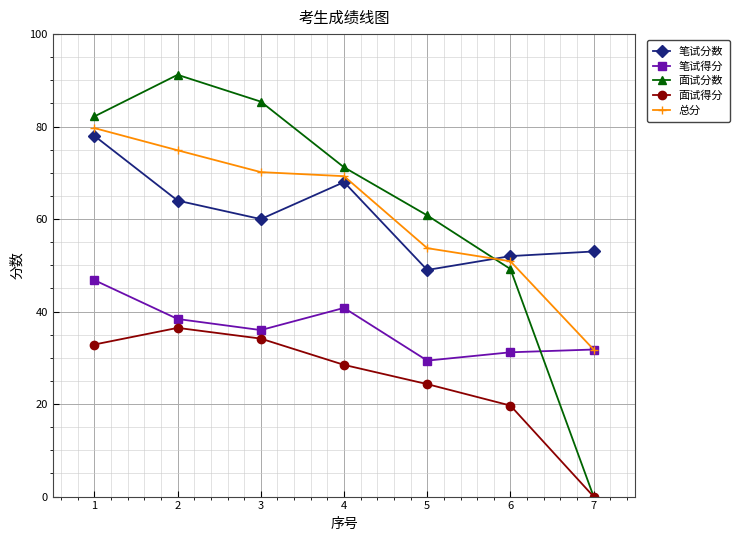

Reading left to right, list all the values displayed in this chart.

笔试分数: 78.0	64.0	60.0	68.0	49.0	52.0	53.0
笔试得分: 46.8	38.4	36.0	40.8	29.4	31.2	31.8
面试分数: 82.2	91.2	85.4	71.2	60.8	49.2	0.0
面试得分: 32.9	36.5	34.2	28.5	24.3	19.7	0.0
总分: 79.7	74.9	70.2	69.3	53.7	50.9	31.8